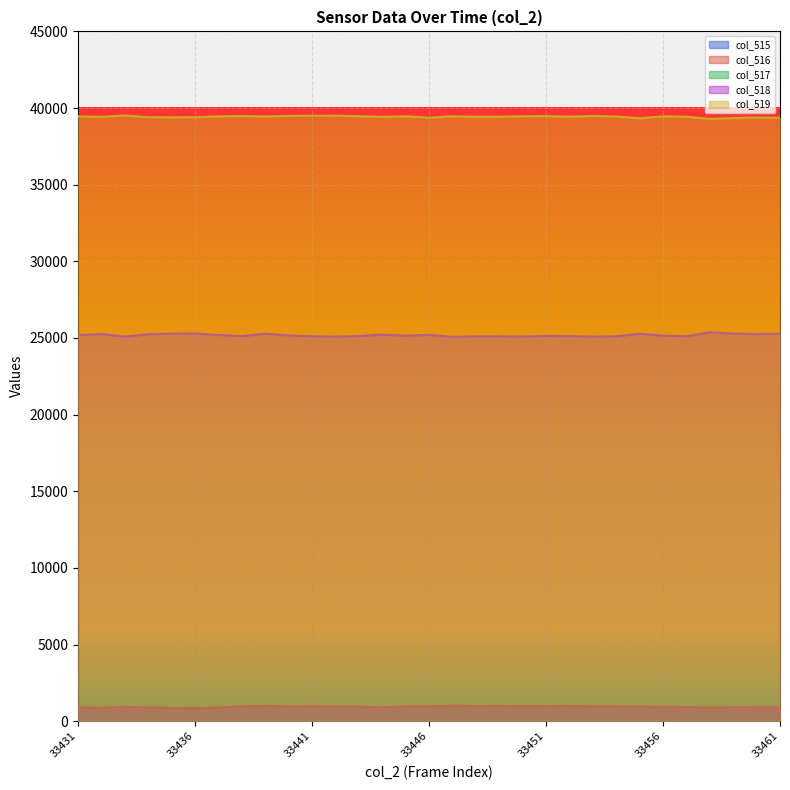

What is the difference between the maximum and minimum values in the col_518 series?

310